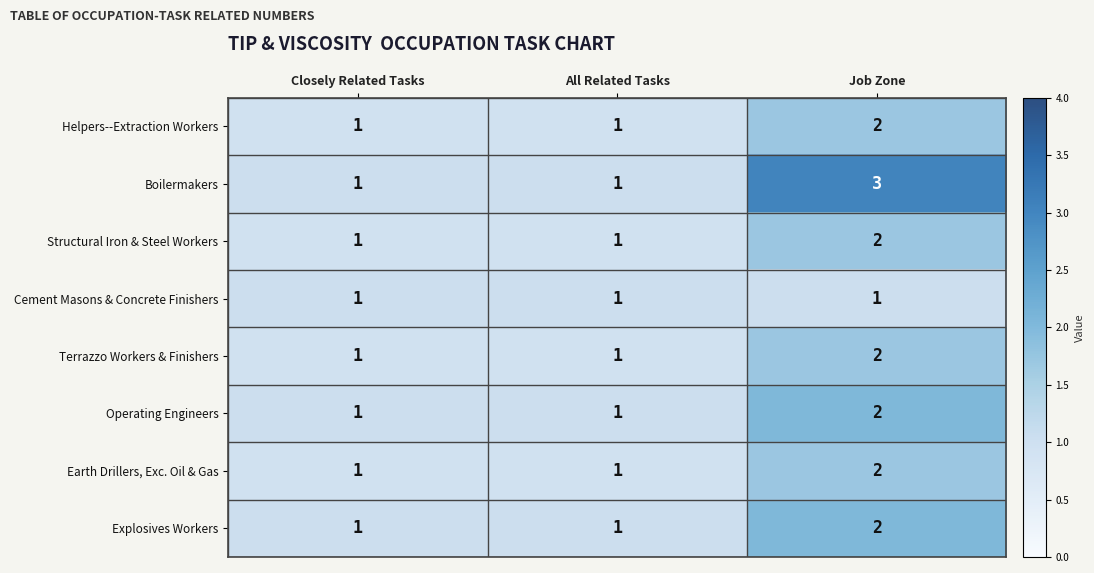

How many series are shown in this chart?

8